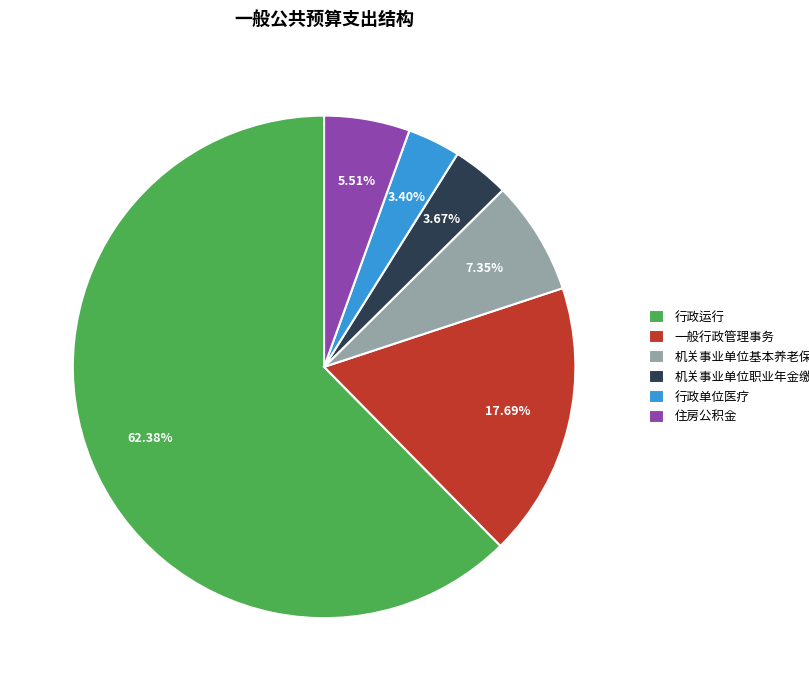

Is there any slice that represents more than half of the pie?

Yes